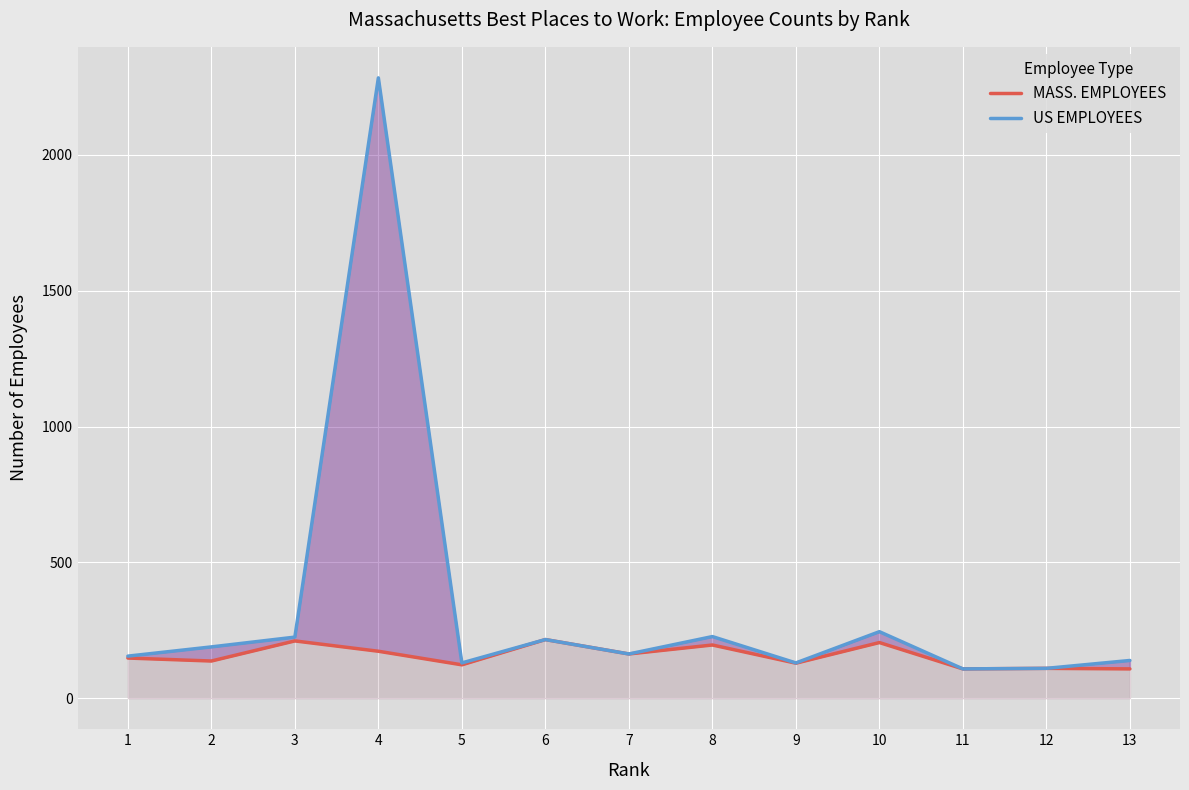

The value of MASS. EMPLOYEES at 13 is 26. True or false?

False